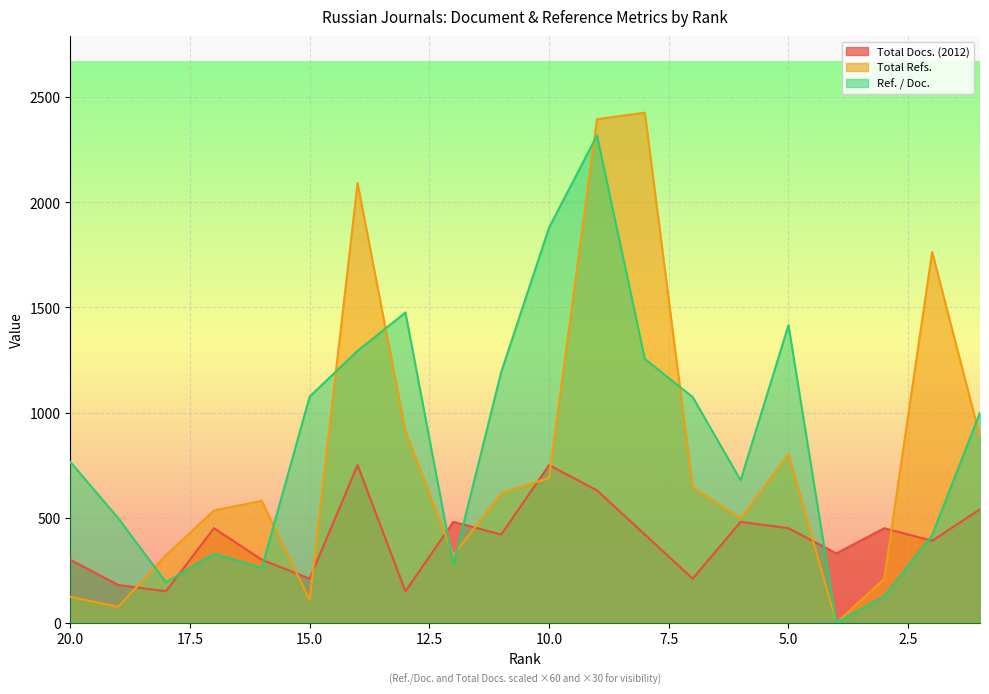

At which category does Total Refs. reach its first local valley?

19